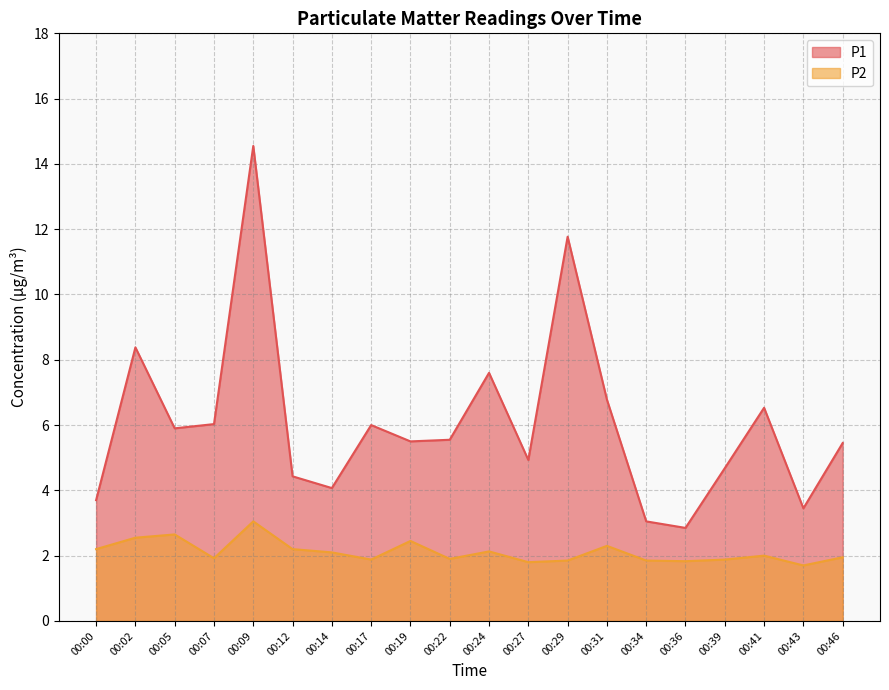

What is the value of the P1 point at the 17th from the left?

4.7